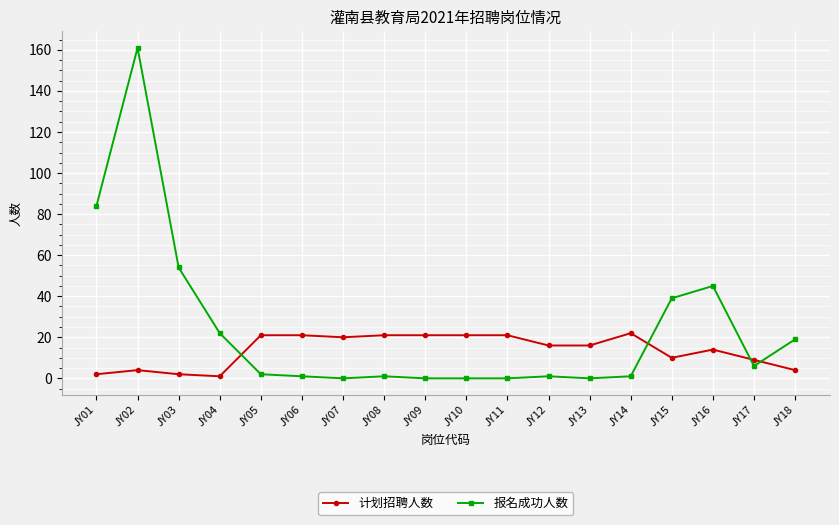

Does the chart have visible grid lines?

Yes